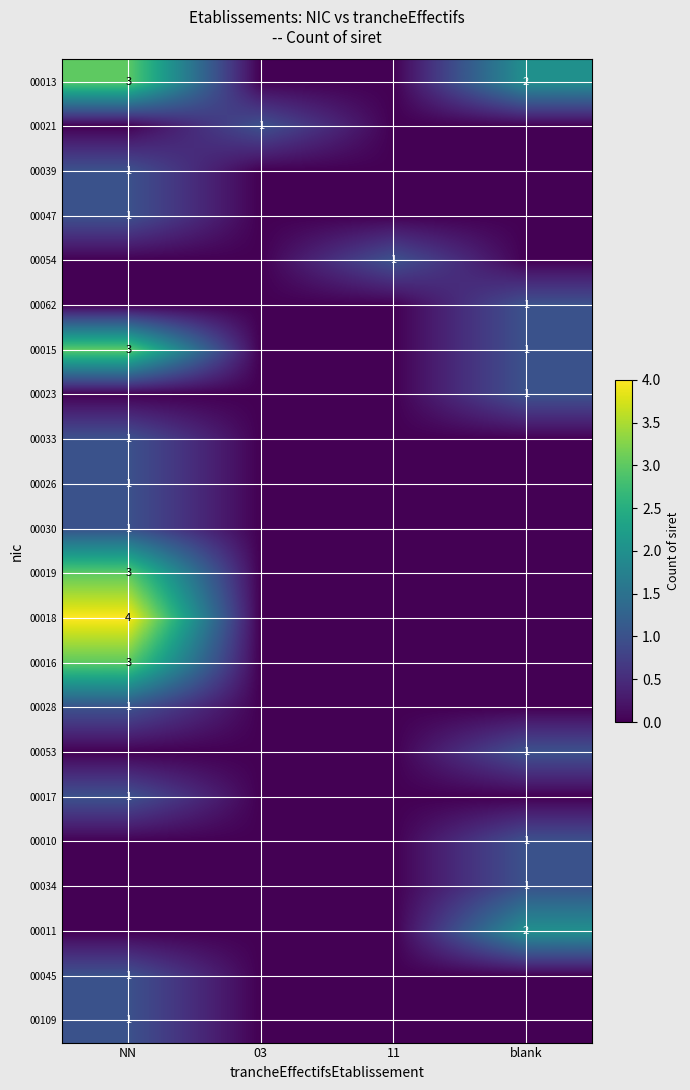

Is it true that 00039 equals 1 at NN?

True